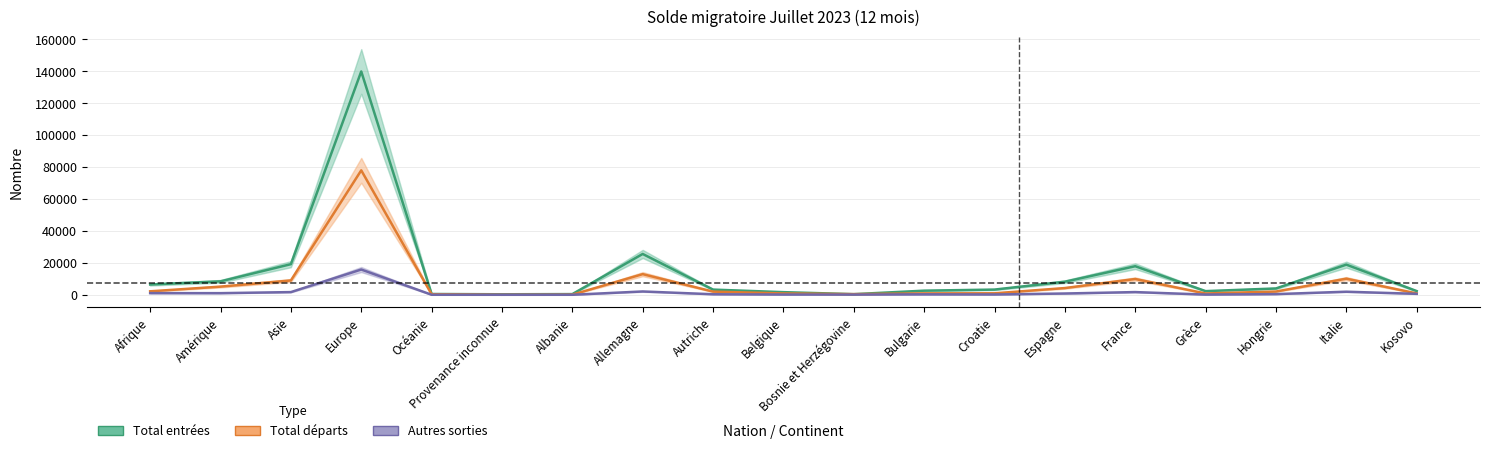

Which label corresponds to the largest value in the chart?

Europe